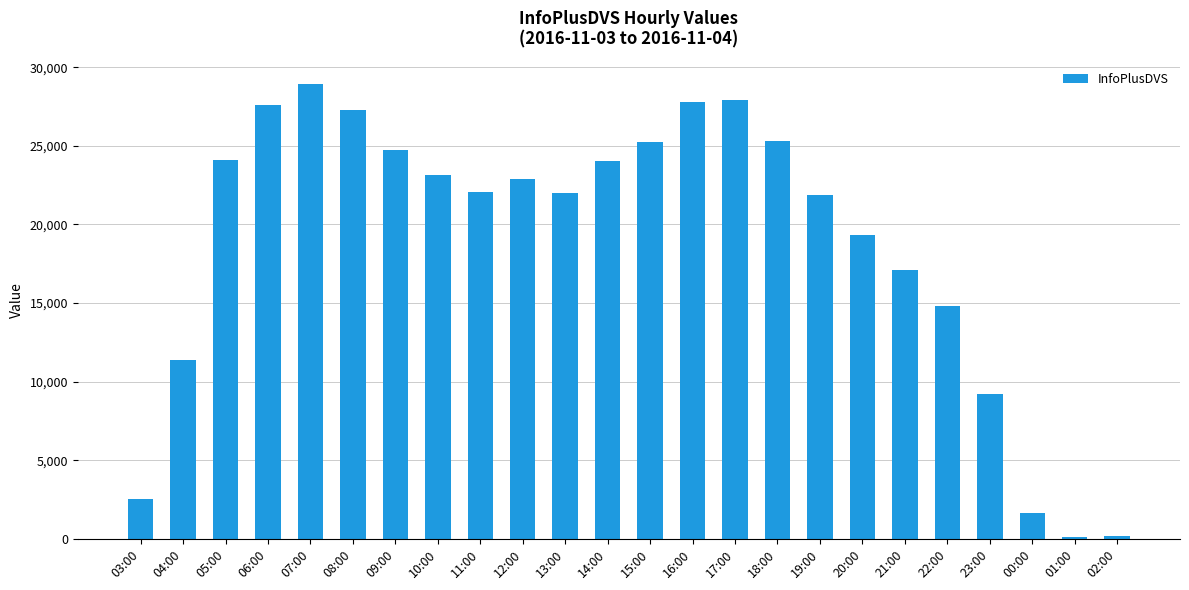

At which category does the chart reach its peak across all series?

07:00